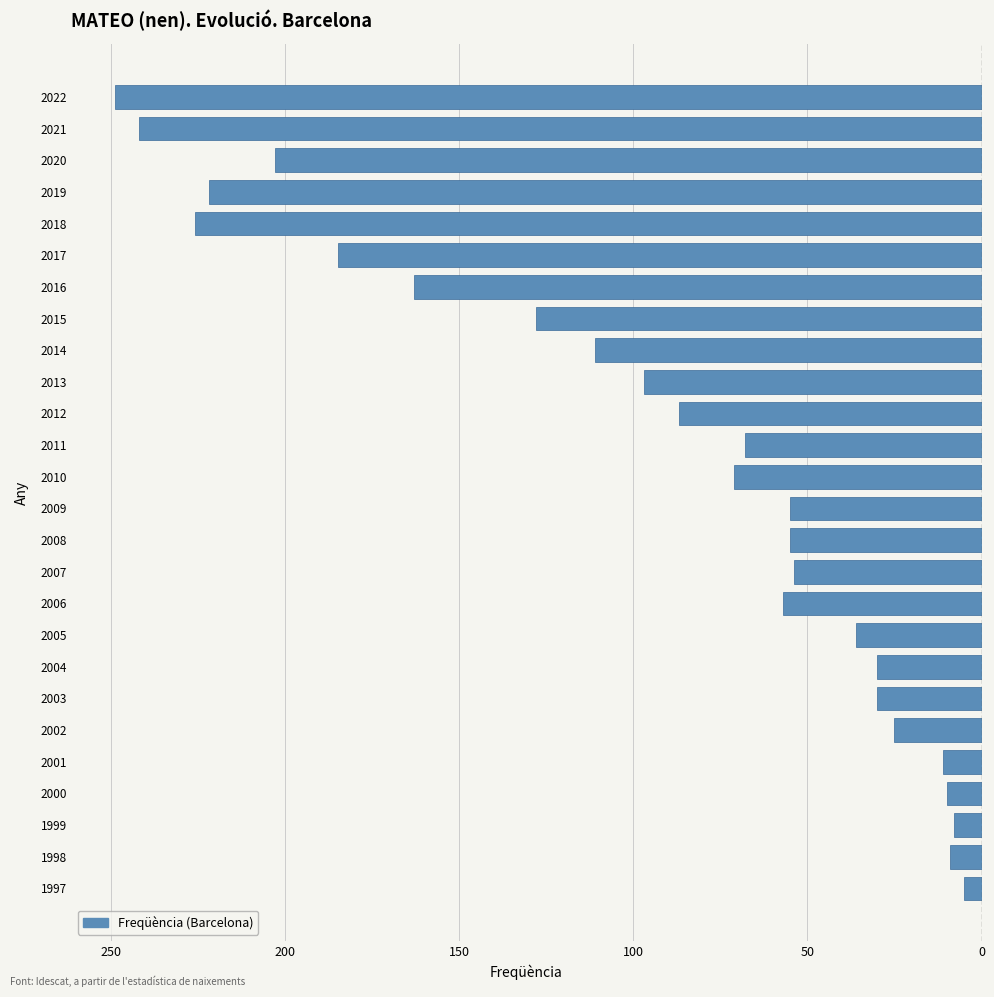

What is the difference between the second highest and second lowest values?

234